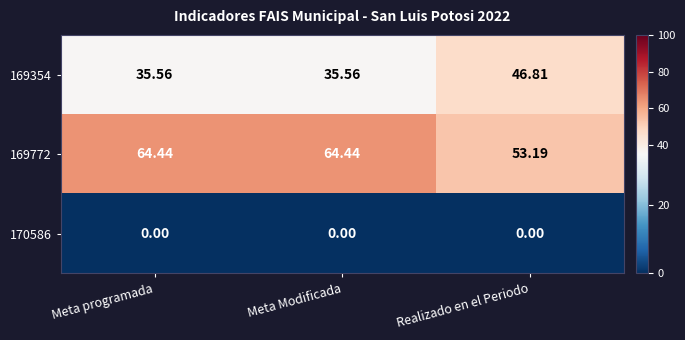

Which series has the largest total across all categories?

169772